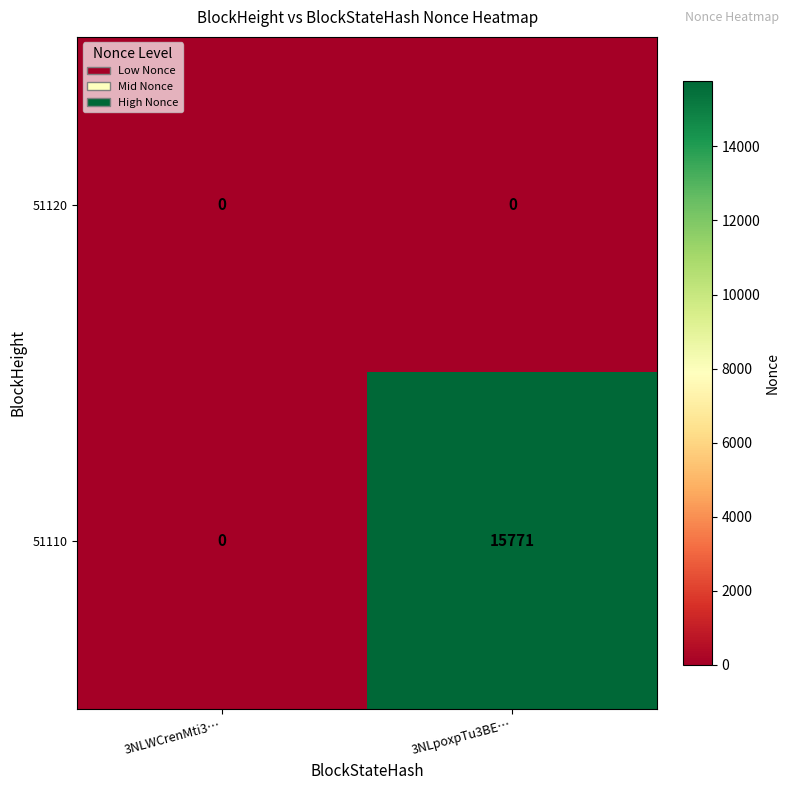

Reading left to right, what are all the values shown in this chart?

51120: 0	0
51110: 0	15771